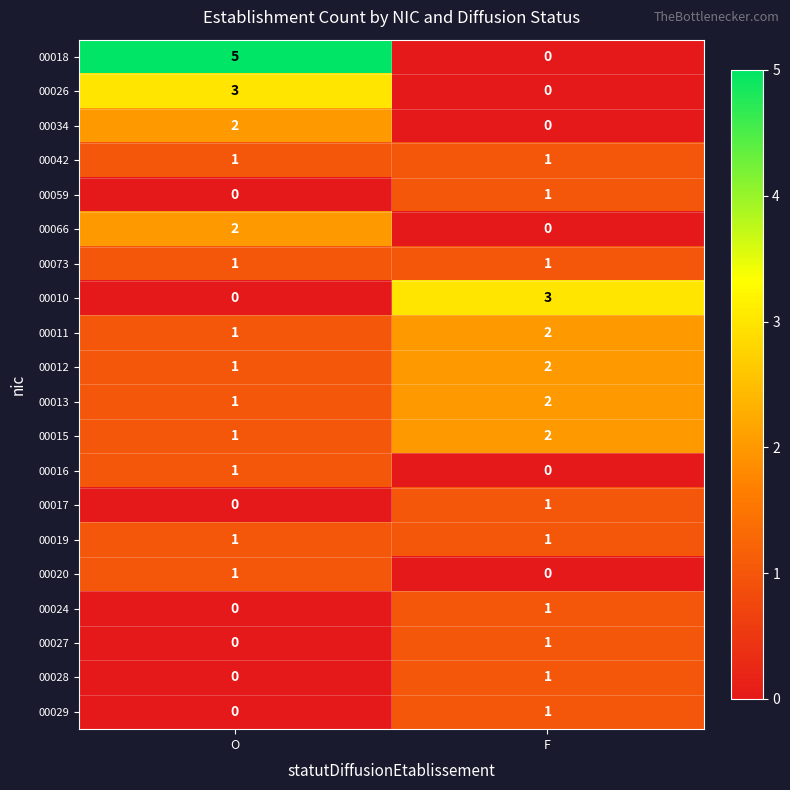

The value of 00073 at F is 1. True or false?

True